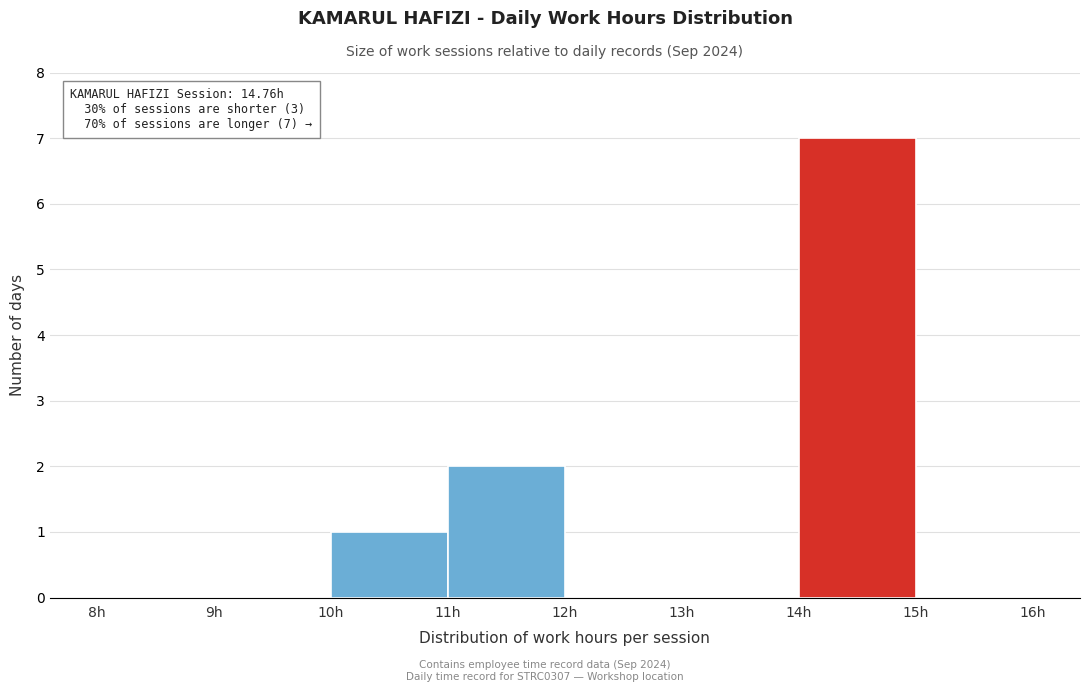

Which range on the x-axis has the tallest bar?

14 to 15